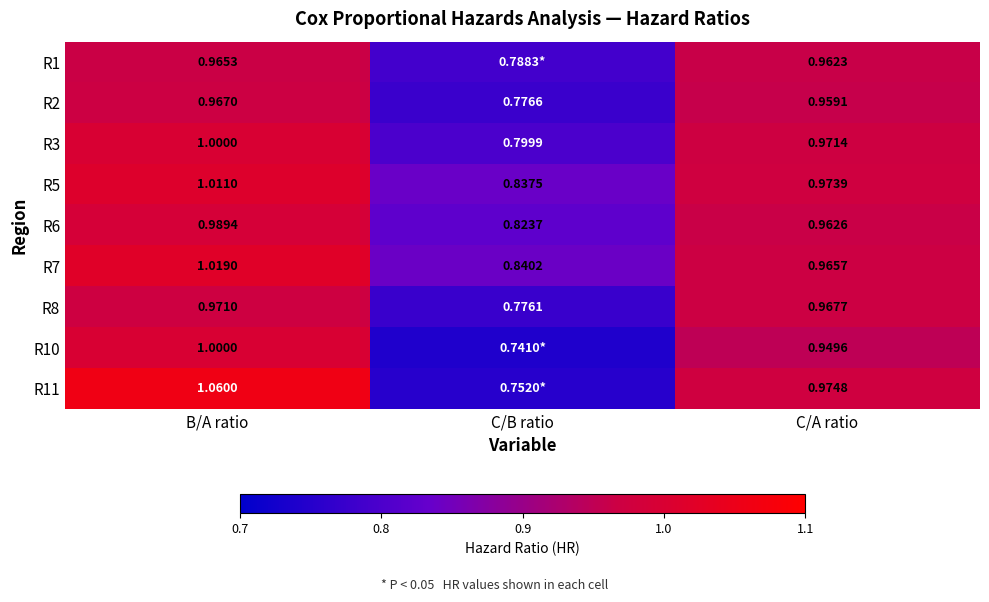

At which label does R3 reach its minimum?

C/B ratio